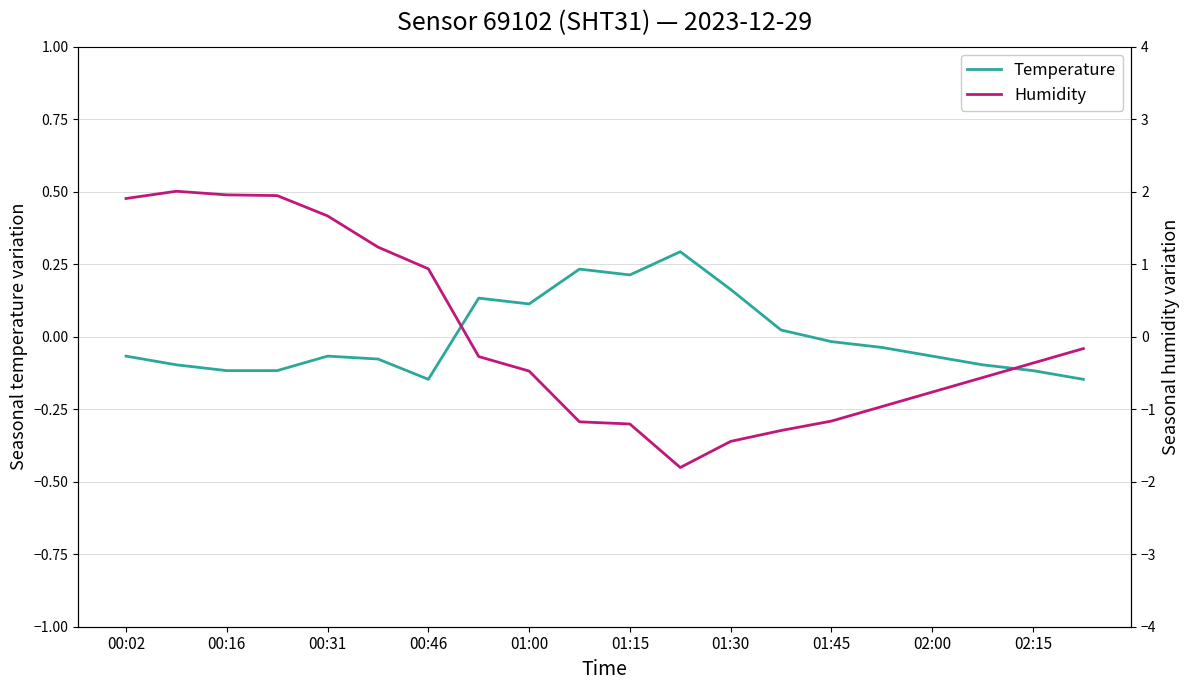

How many values in Temperature are below zero?

13